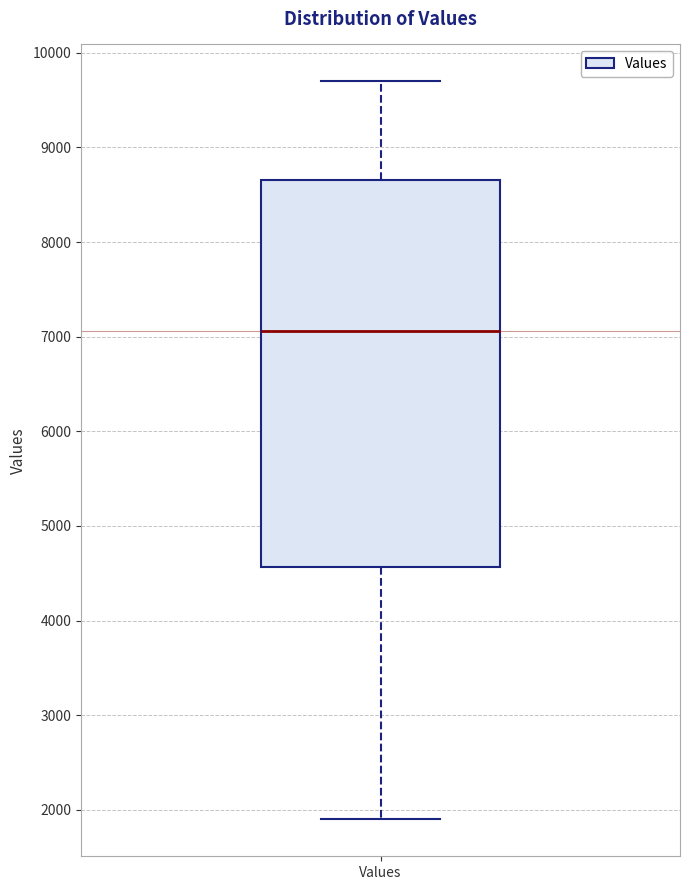

Transcribe this box plot: give where the median line is, the range the box spans, and where the two whiskers end, as read against the y-axis. The values are not printed on the chart, so give them approximately, as read against the axis.

median 7100, box 4600 to 8700, whiskers 1900 to 9700